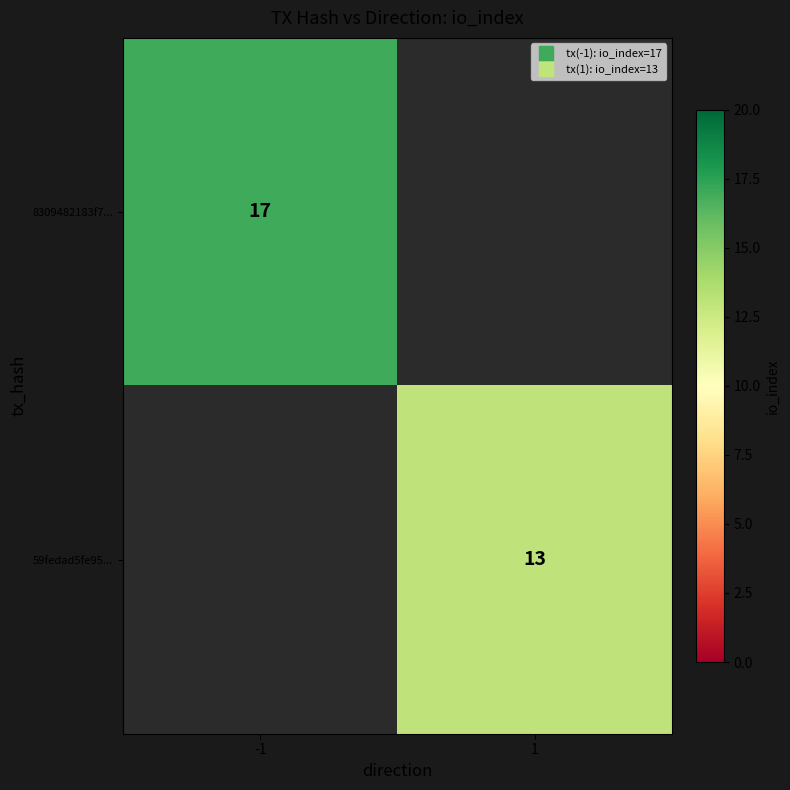

Which label corresponds to the largest value in the chart?

-1